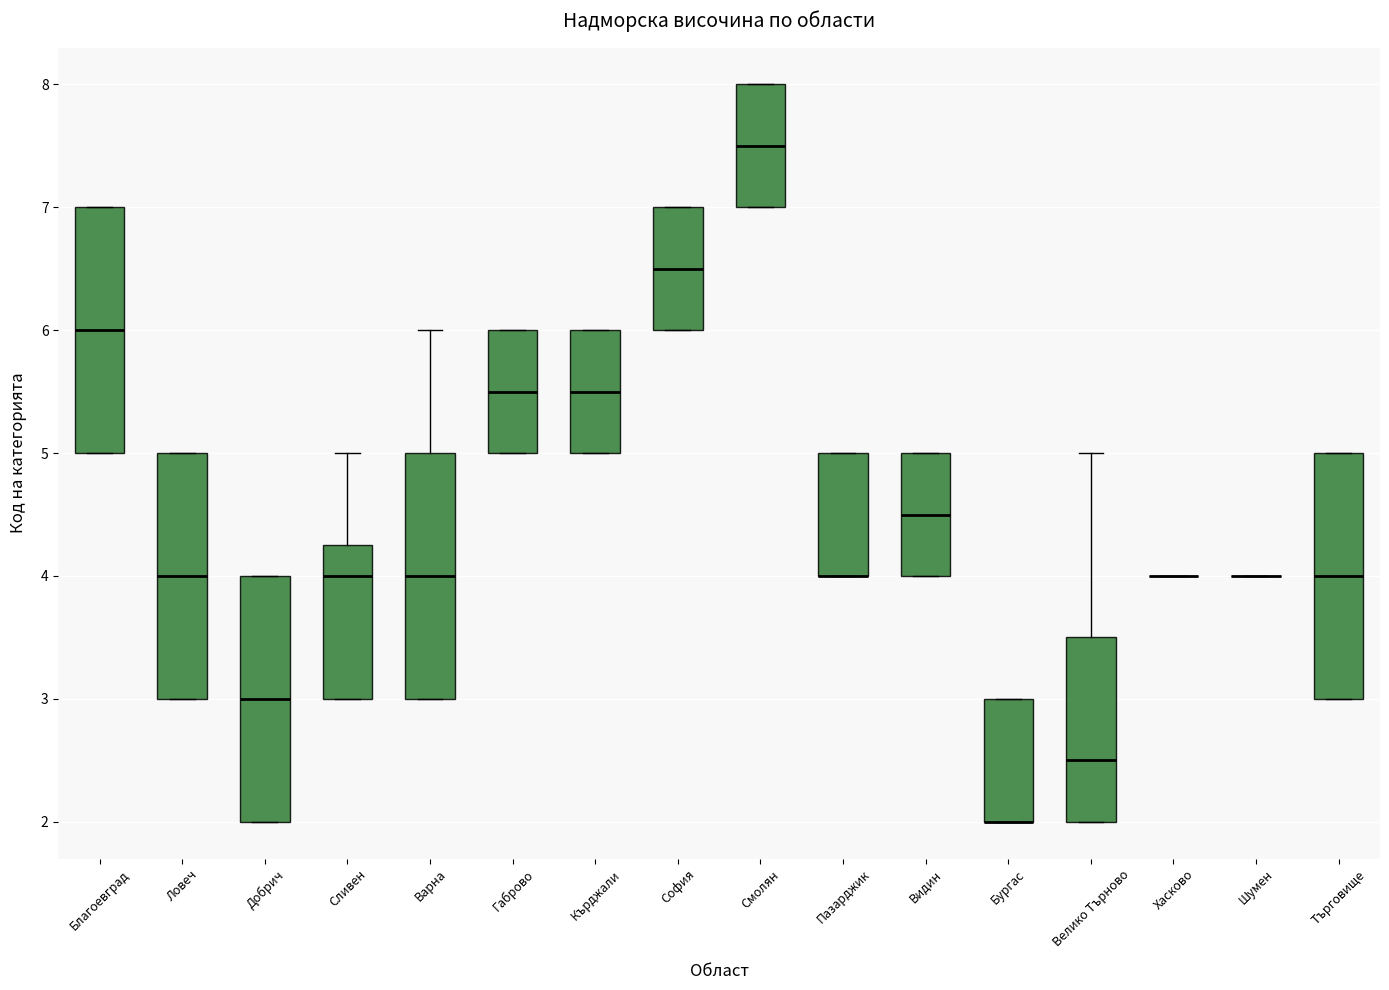

Reading left to right, read every box against the y-axis: the position of its median line, the range the box covers, and the ends of its whiskers. The values are not printed on the chart, so give them approximately, as read against the axis.

Благоевград: median 6.0, box 5.0 to 7.0, whiskers 5.0 to 7.0
Ловеч: median 4.0, box 3.0 to 5.0, whiskers 3.0 to 5.0
Добрич: median 3.0, box 2.0 to 4.0, whiskers 2.0 to 4.0
Сливен: median 4.0, box 3.0 to 4.3, whiskers 3.0 to 5.0
Варна: median 4.0, box 3.0 to 5.0, whiskers 3.0 to 6.0
Габрово: median 5.5, box 5.0 to 6.0, whiskers 5.0 to 6.0
Кърджали: median 5.5, box 5.0 to 6.0, whiskers 5.0 to 6.0
София: median 6.5, box 6.0 to 7.0, whiskers 6.0 to 7.0
Смолян: median 7.5, box 7.0 to 8.0, whiskers 7.0 to 8.0
Пазарджик: median 4.0 (drawn on the box's lower edge), box 4.0 to 5.0, whiskers 4.0 to 5.0
Видин: median 4.5, box 4.0 to 5.0, whiskers 4.0 to 5.0
Бургас: median 2.0 (drawn on the box's lower edge), box 2.0 to 3.0, whiskers 2.0 to 3.0
Велико Търново: median 2.5, box 2.0 to 3.5, whiskers 2.0 to 5.0
Хасково: box collapsed to a line at 4.0, whiskers 4.0 to 4.0
Шумен: box collapsed to a line at 4.0, whiskers 4.0 to 4.0
Търговище: median 4.0, box 3.0 to 5.0, whiskers 3.0 to 5.0